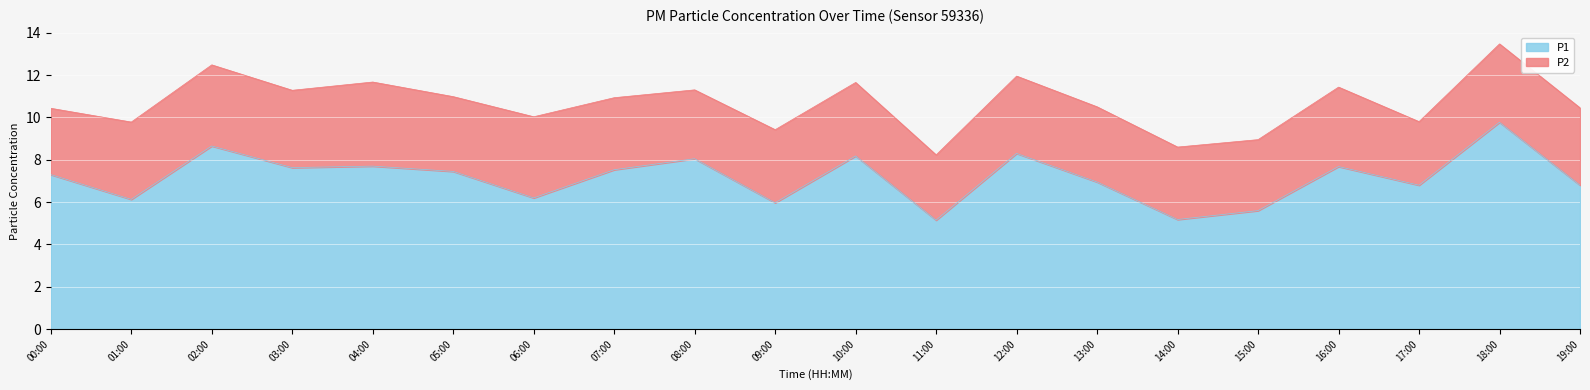

What is the sum of the values at 09:00 and 03:00?

13.6